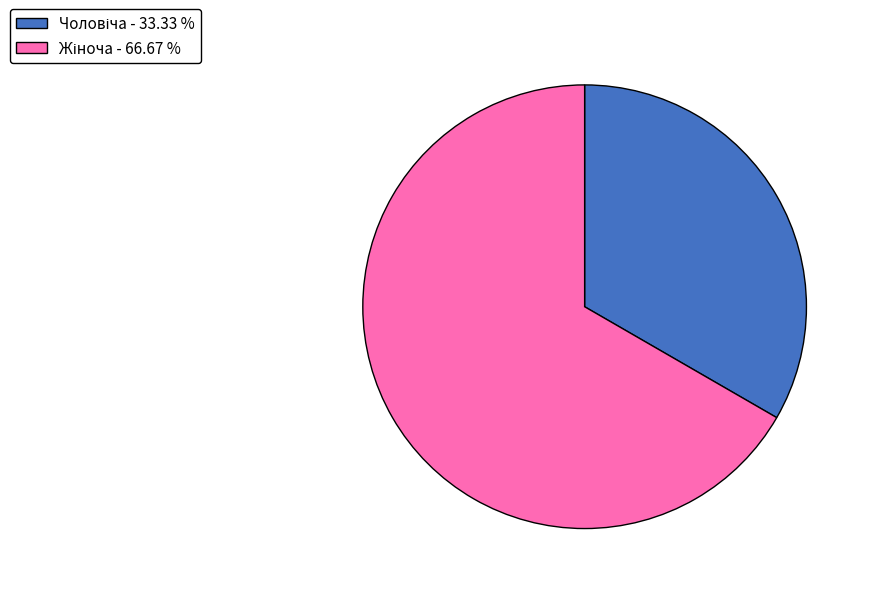

Is there any slice that represents more than half of the pie?

Yes